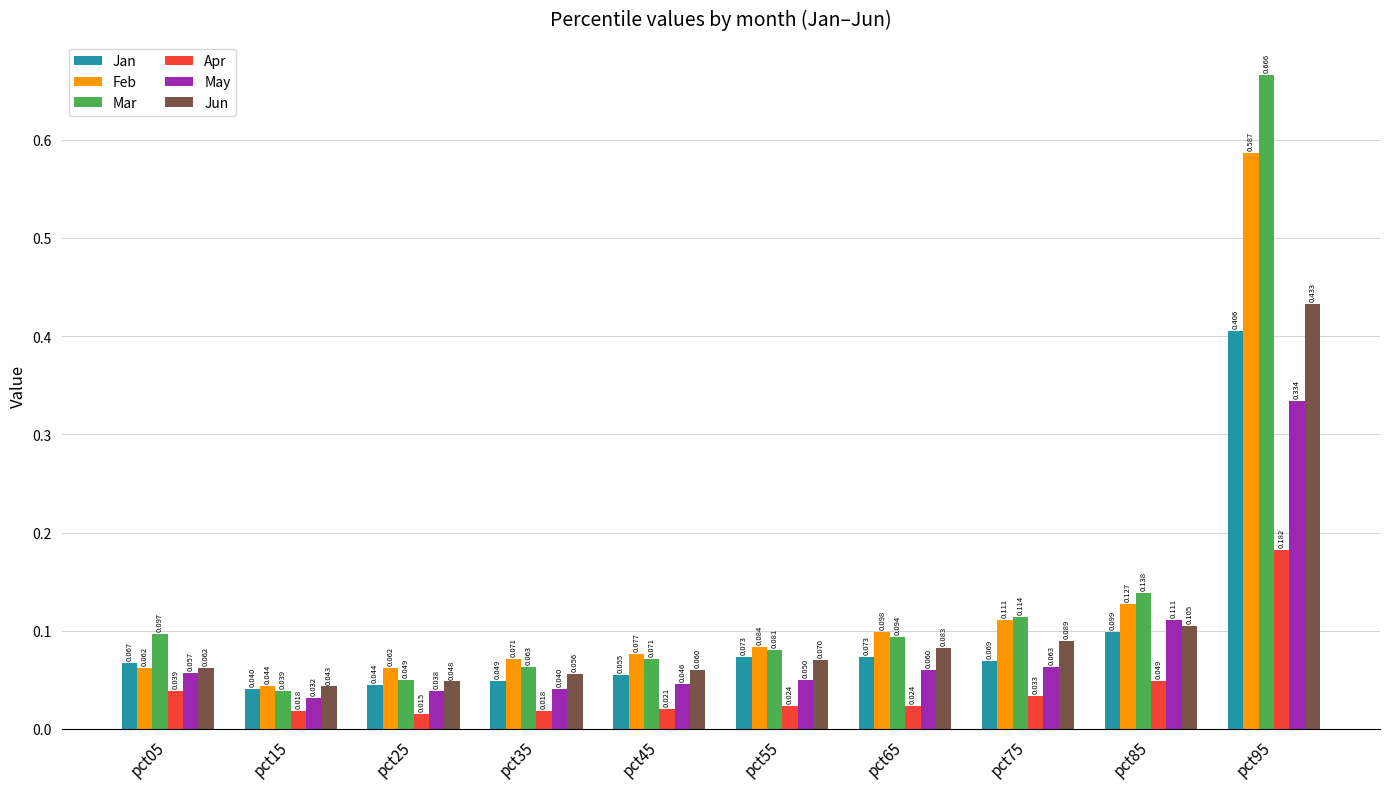

Are the bars horizontal?

No